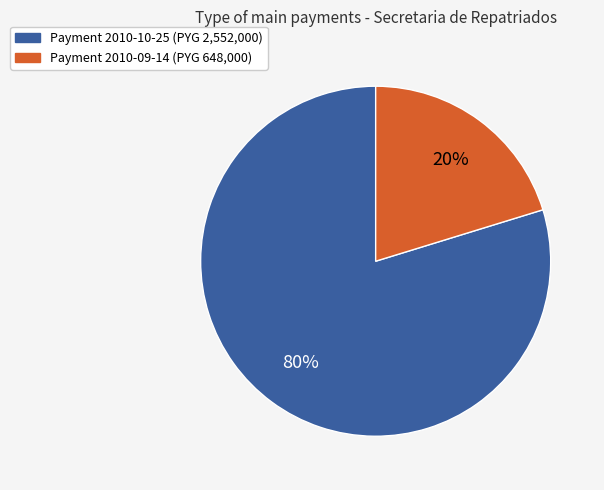

To the nearest percent, what portion does Payment 2010-09-14 (PYG 648,000) represent?

20%